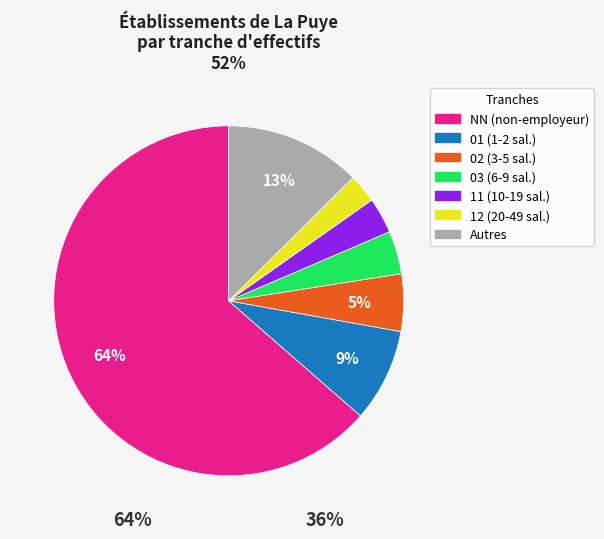

Does any single category account for the majority?

Yes